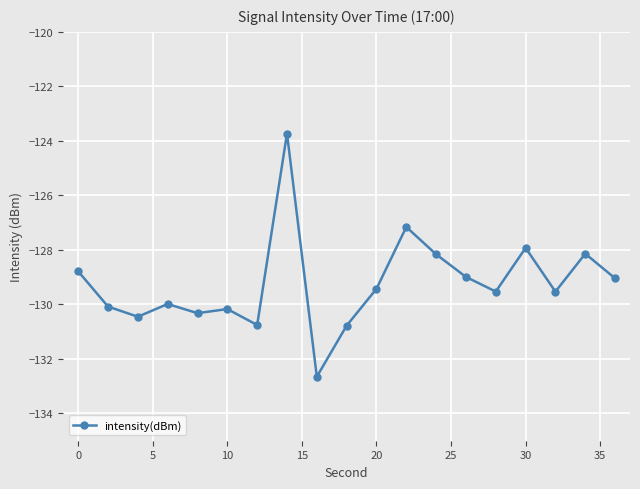

What is the value of the 6th point from the left?

-130.2